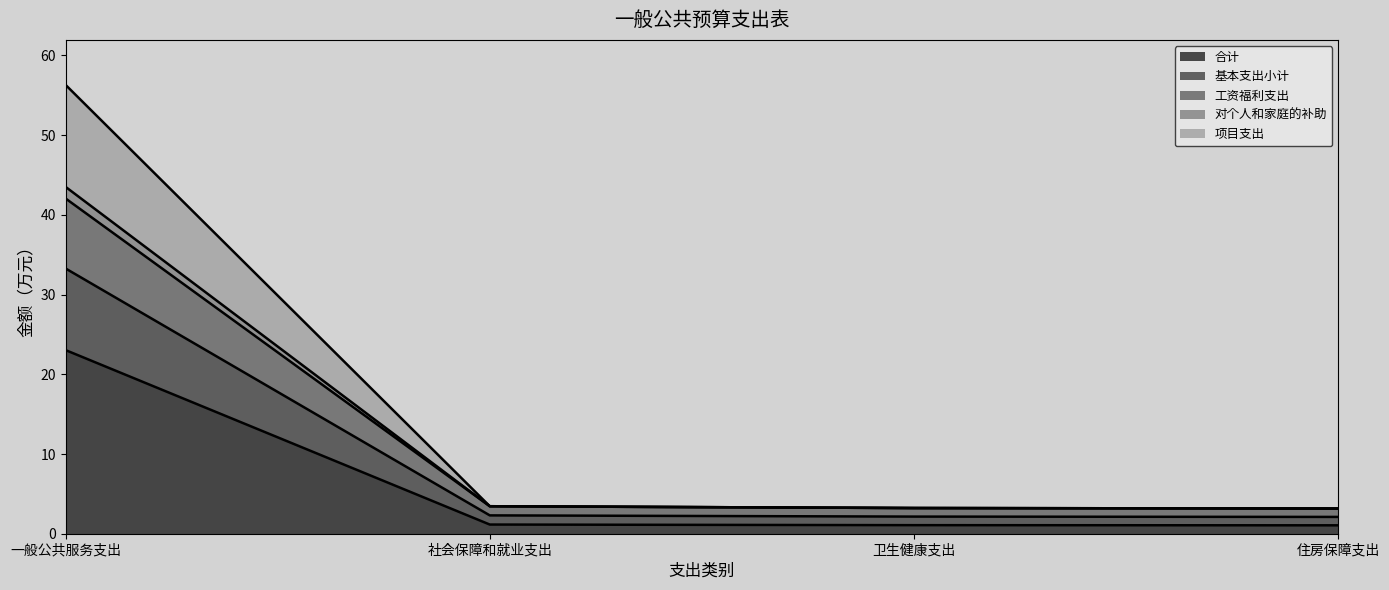

True or false: 基本支出小计 and 合计 cross at least once.

False